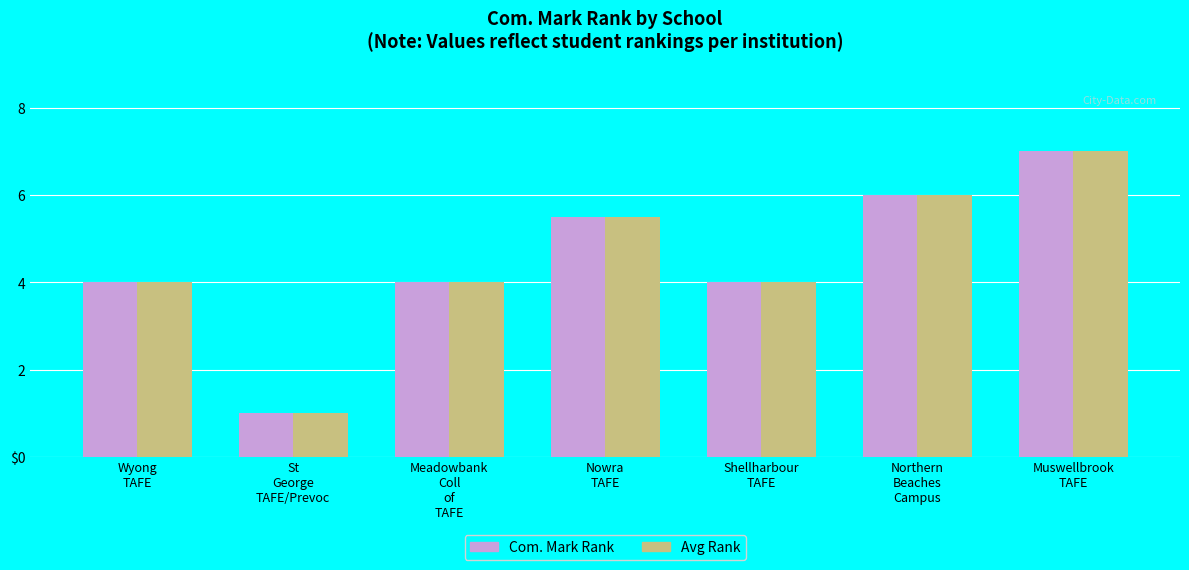

Are the bars horizontal?

No